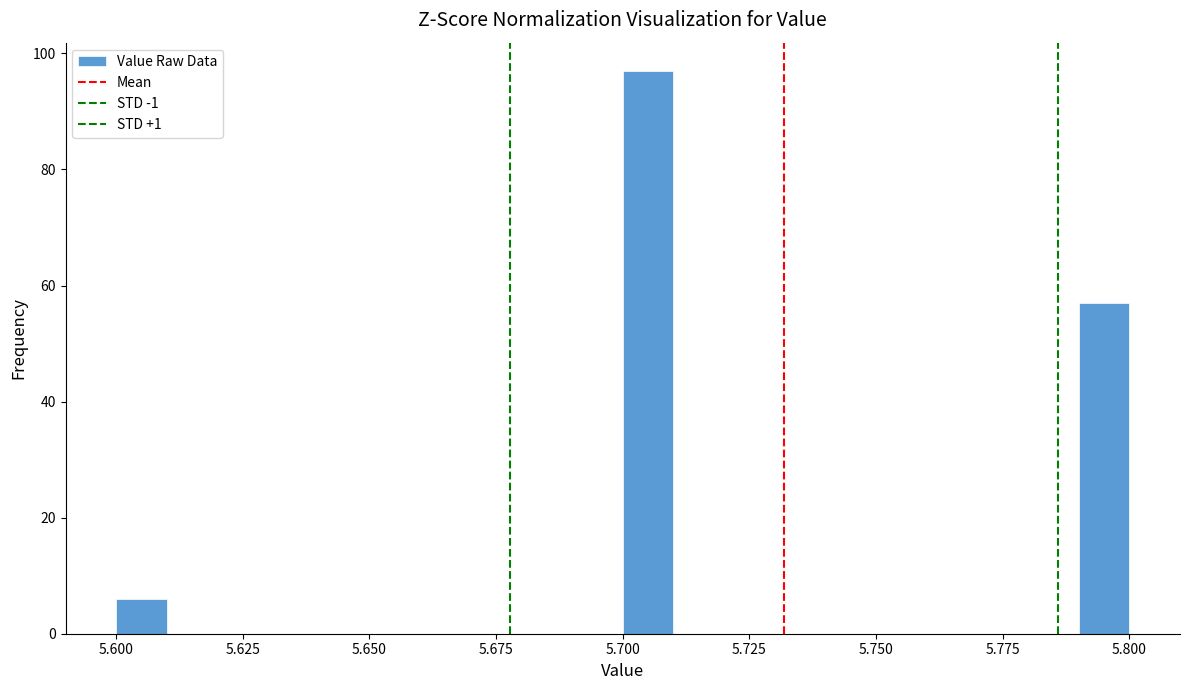

Around what value on the x-axis is the tallest bar? Give the approximate position of its centre, as read against the axis.

5.705